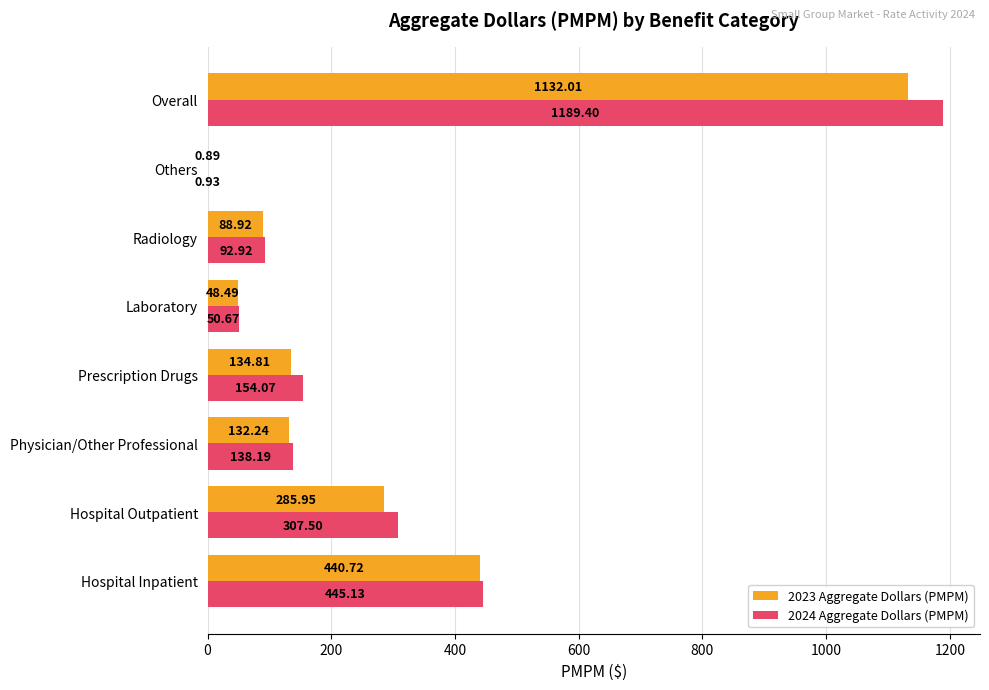

Between Hospital Outpatient and Physician/Other Professional, which series saw the biggest shift?

2024 Aggregate Dollars (PMPM)